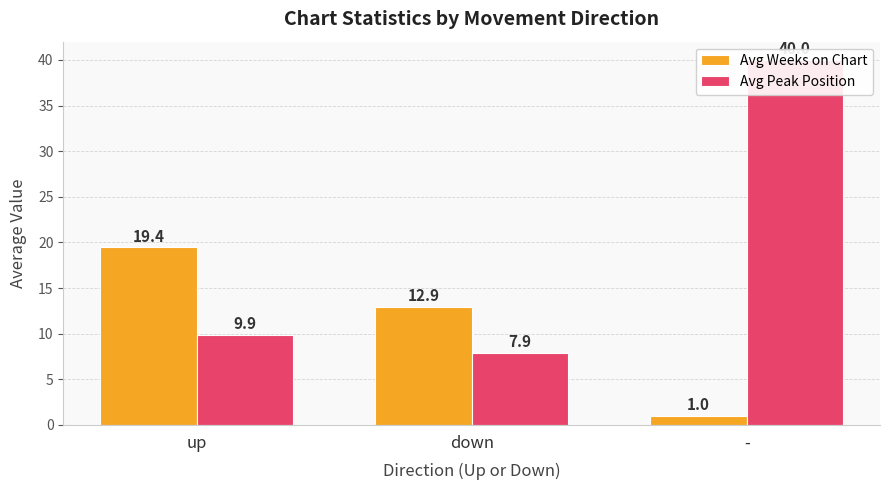

What is the greatest value displayed?

40.0